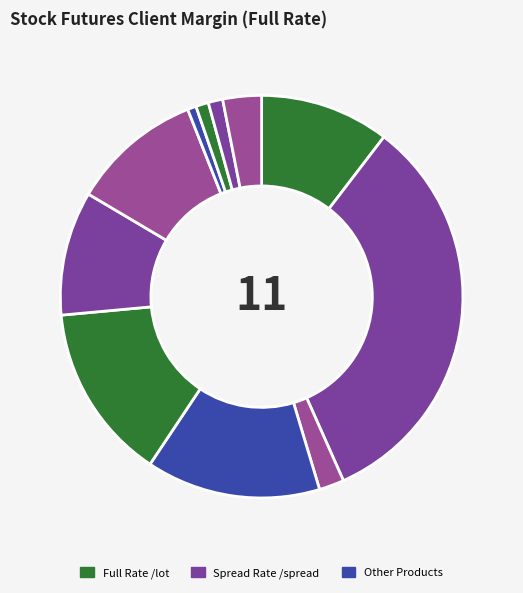

How many segments does this pie chart have?

11